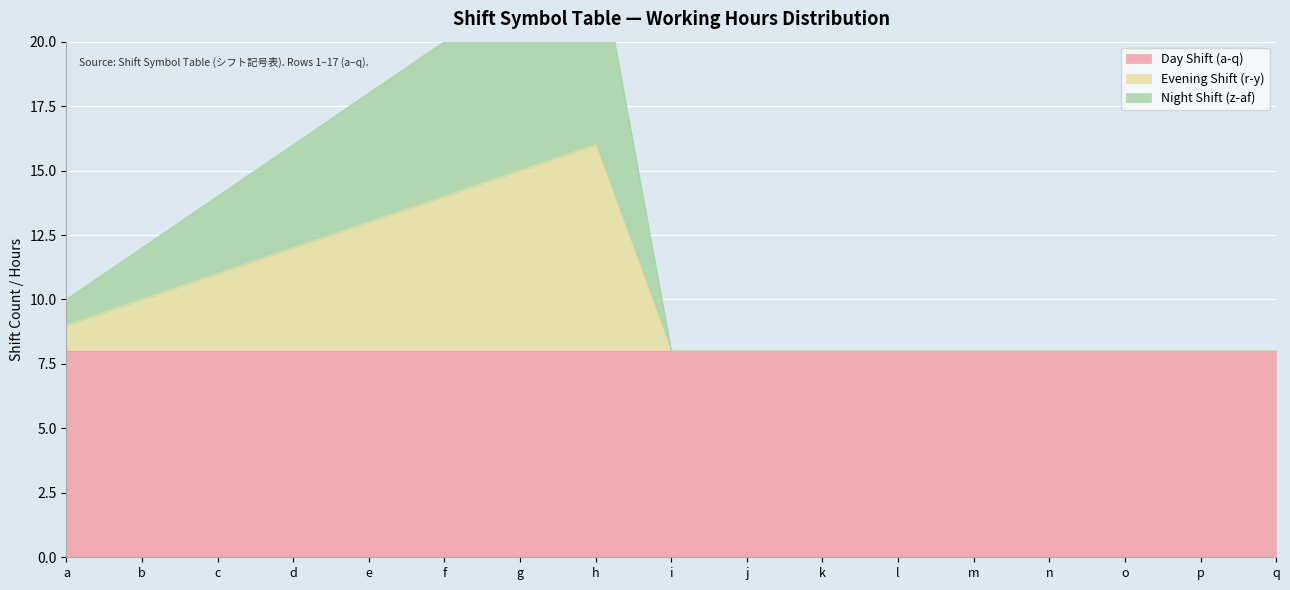

Where is the first local maximum for Evening Shift (r-y)?

h